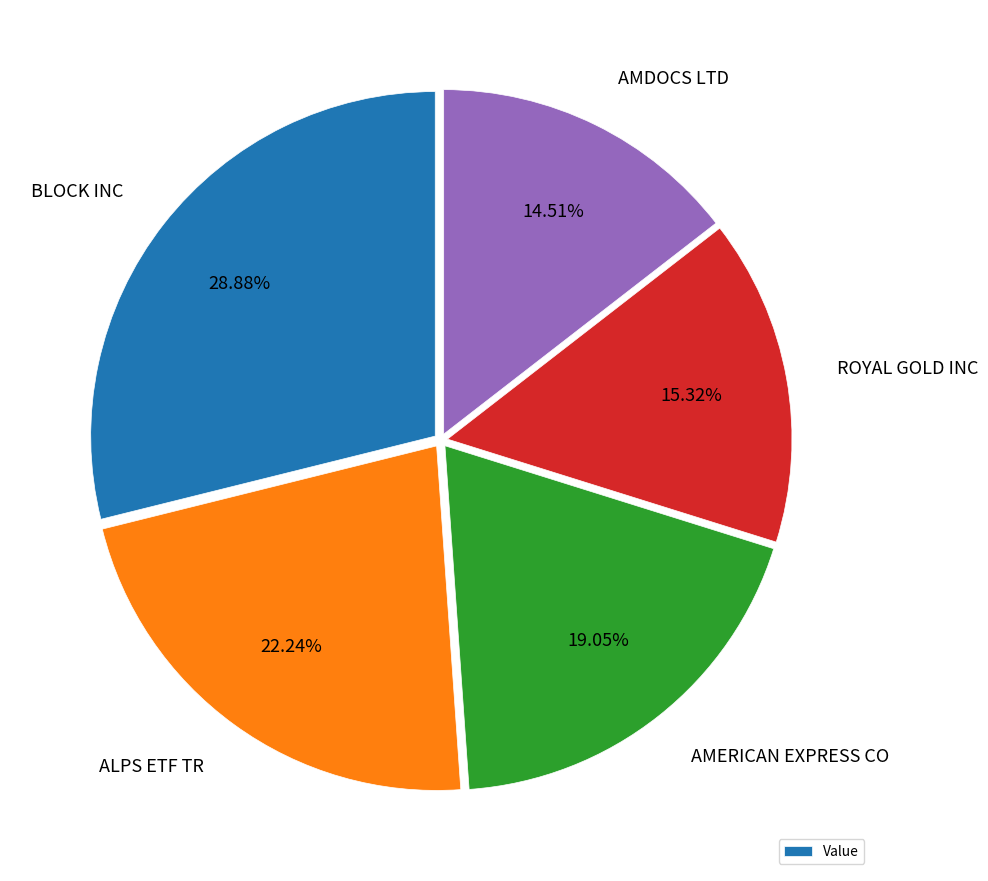

Is ROYAL GOLD INC the majority of the pie?

No